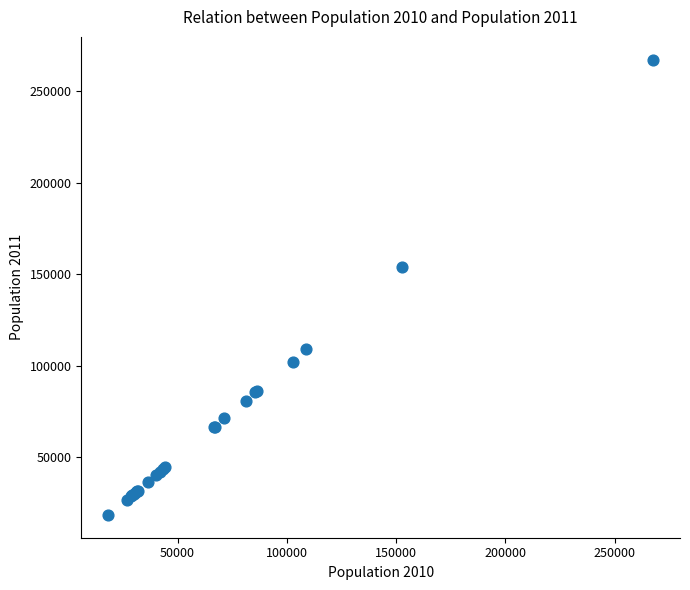

What Y value in the scatter plot is closest to 142869?

154042